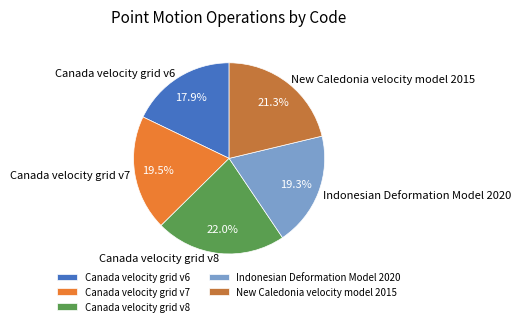

Does Indonesian Deformation Model 2020 account for over 50% of the chart?

No